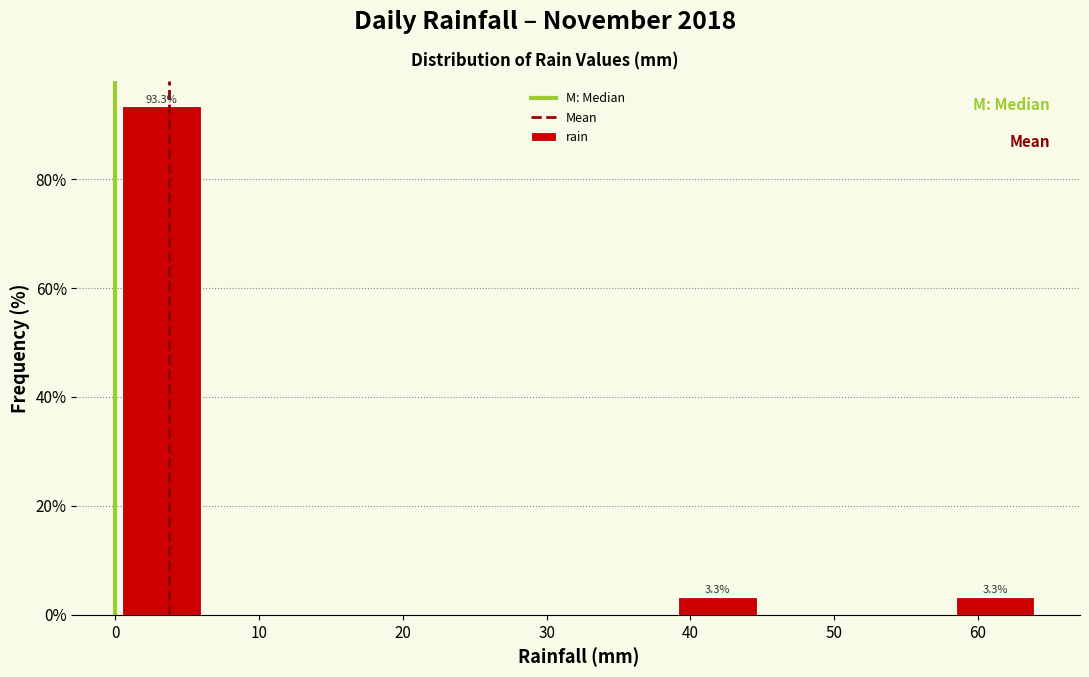

Over which range of the x-axis is the bar tallest?

0 to 6